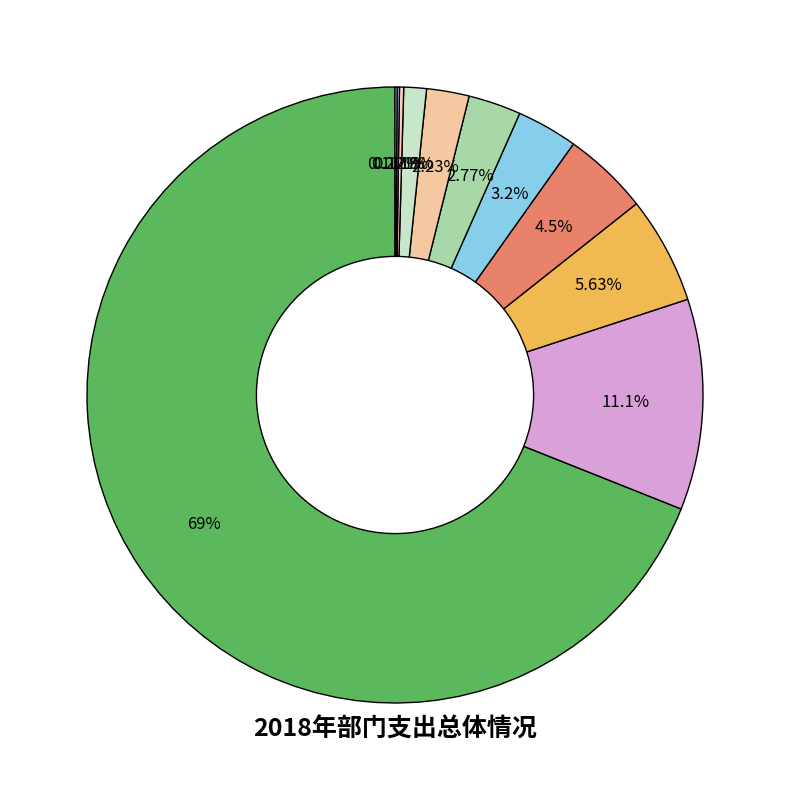

What is the largest slice in the pie chart?

行政运行（工商行政管理事务）